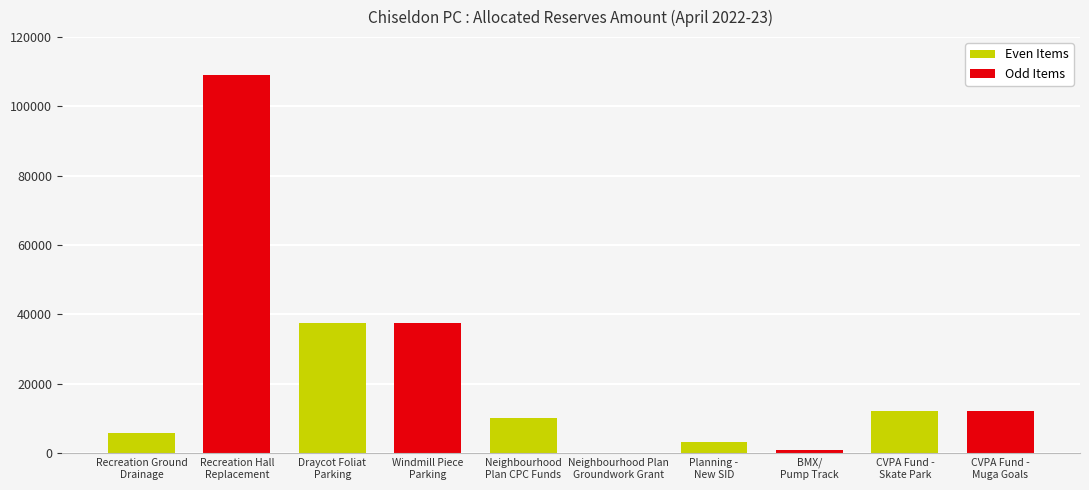

What is the sum of all values?

227845.7